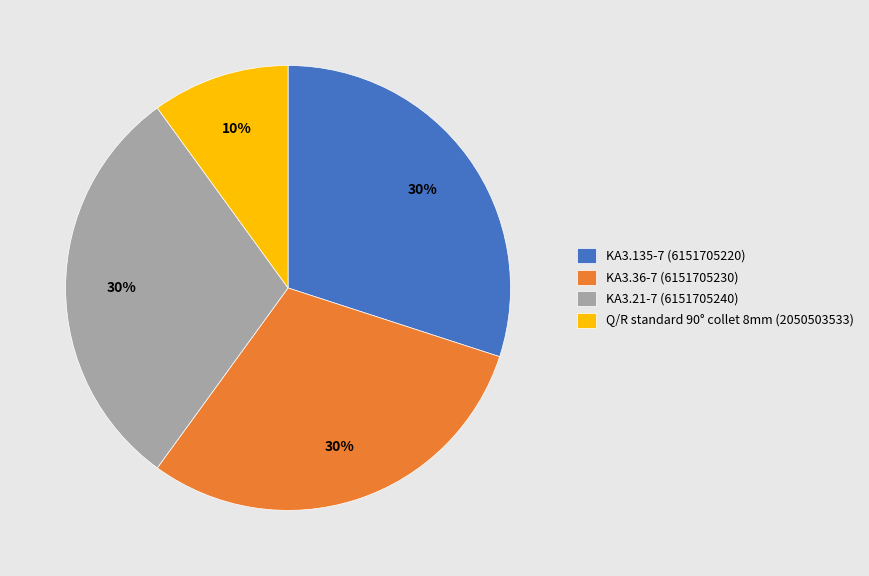

Does any single category account for the majority?

No